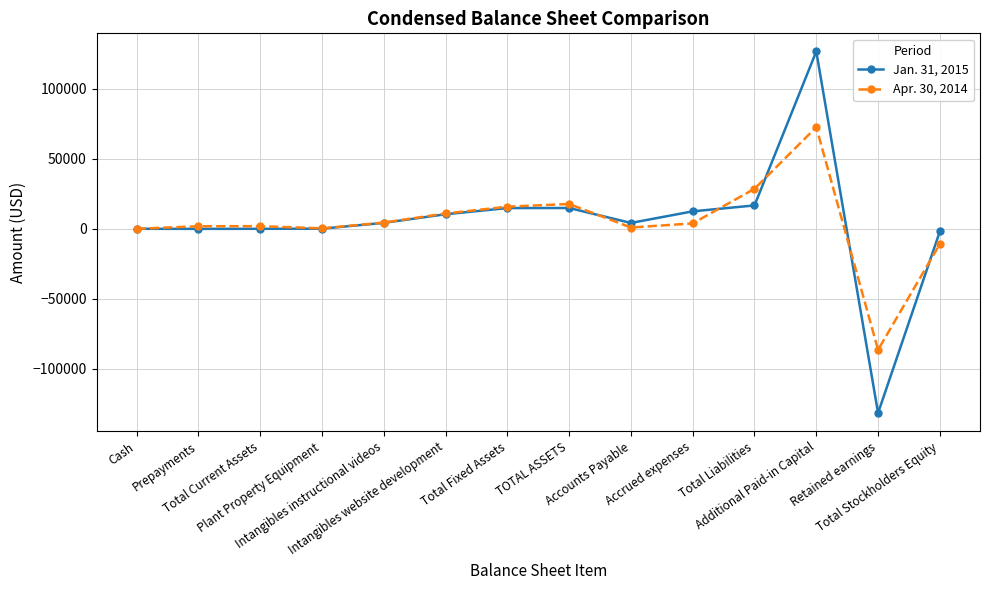

List the series in order of their peak value, highest first.

Jan. 31, 2015, Apr. 30, 2014